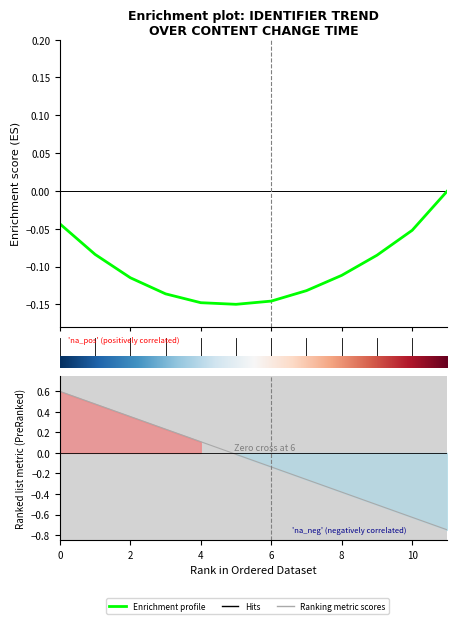

Reading left to right, list all the values displayed in this chart.

-0.0	-0.1	-0.1	-0.1	-0.1	-0.1	-0.1	-0.1	-0.1	-0.1	-0.1	0.0